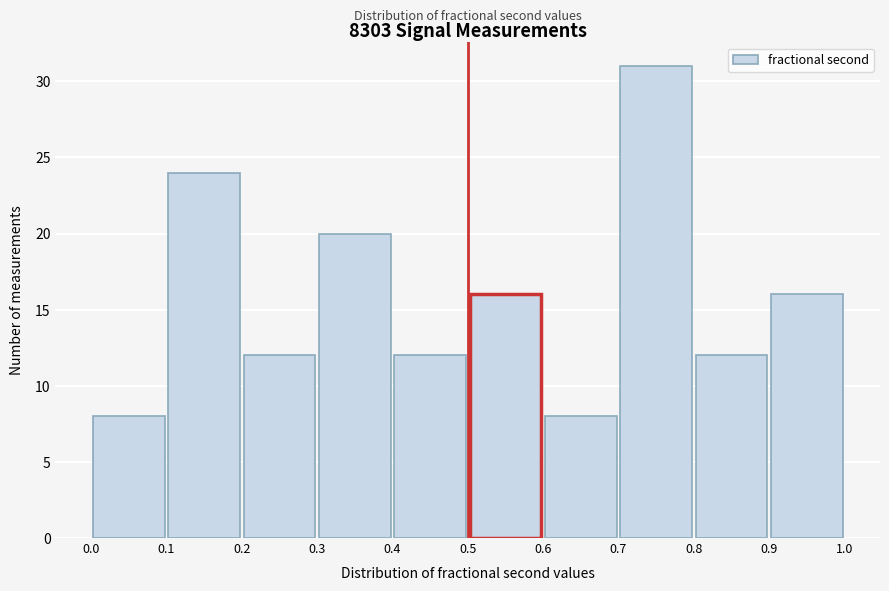

Reading left to right, list every bar in this chart as the range it spans on the x-axis followed by its height. The values are not printed on the chart, so give them approximately, as read against the axis.

0.0 to 0.1: 8
0.1 to 0.2: 24
0.2 to 0.3: 12
0.3 to 0.4: 20
0.4 to 0.5: 12
0.5 to 0.6: 16
0.6 to 0.7: 8
0.7 to 0.8: 31
0.8 to 0.9: 12
0.9 to 1.0: 16